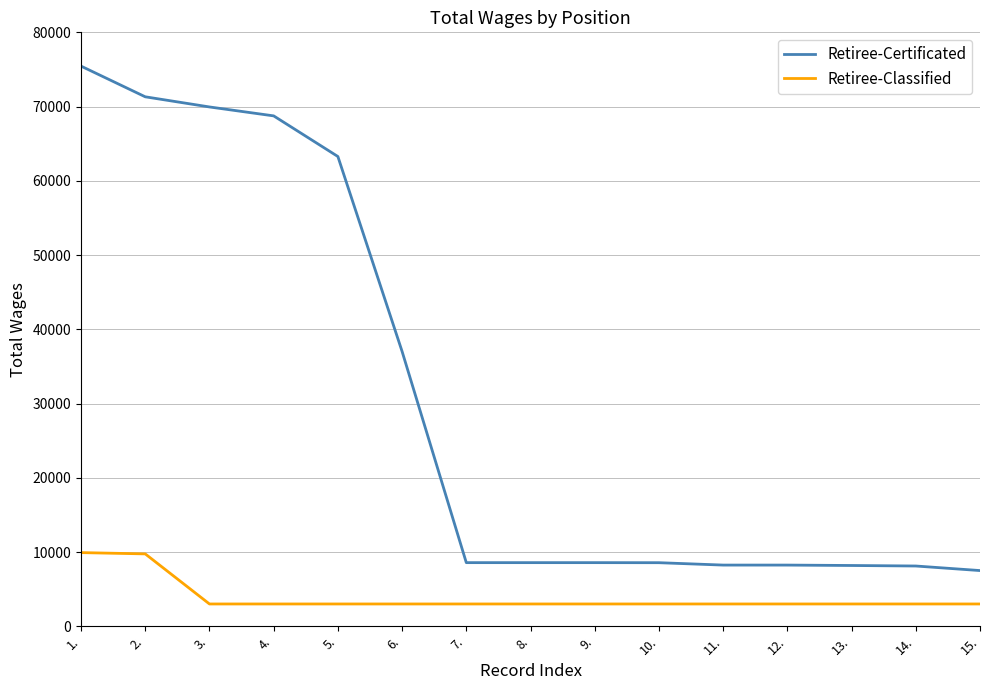

What position from the left is 2.?

2